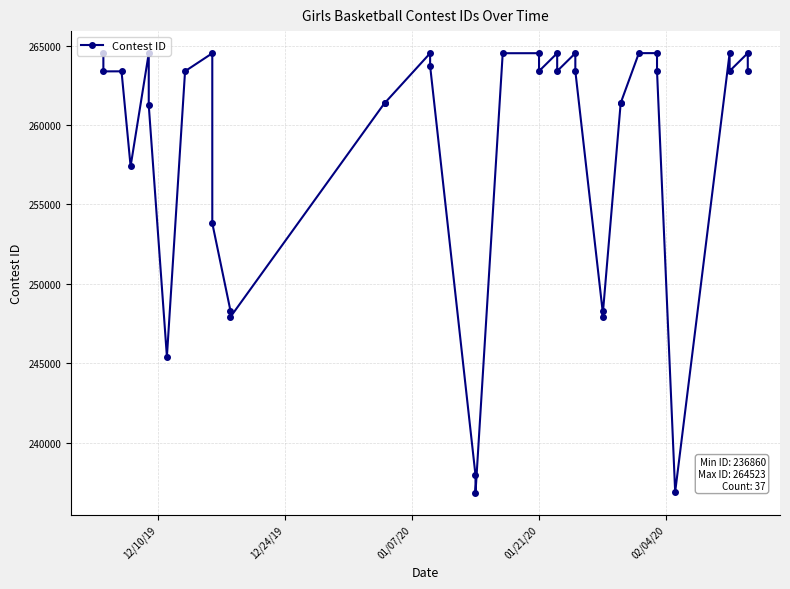

Reading left to right, what are all the values shown in this chart?

264511	263373	263376	257399	264512	261237	245428	263383	264513	253826	248321	247924	261393	261381	264514	263716	237971	236860	264515	264517	263389	264518	263391	264519	263392	248329	247932	261401	261386	264520	264521	263394	236917	264522	263395	264523	263396